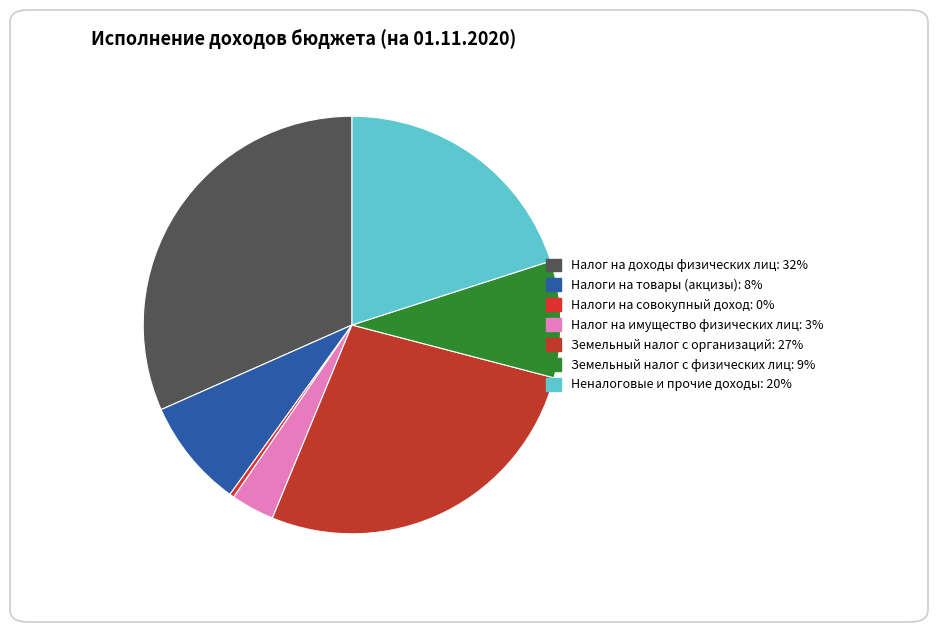

Which slice is the largest?

Налог на доходы физических лиц